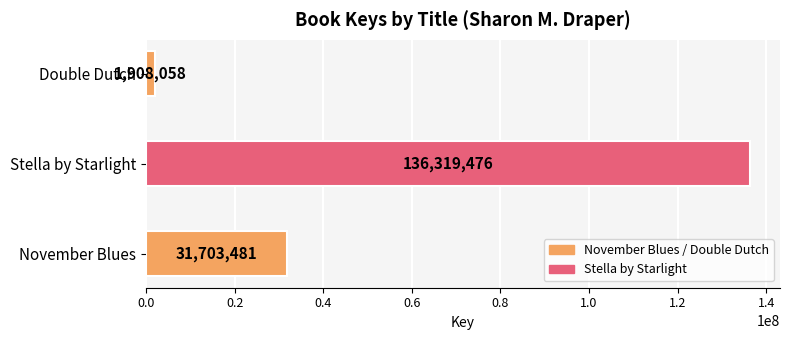

How many values are between 1908058 and 136319476?

3